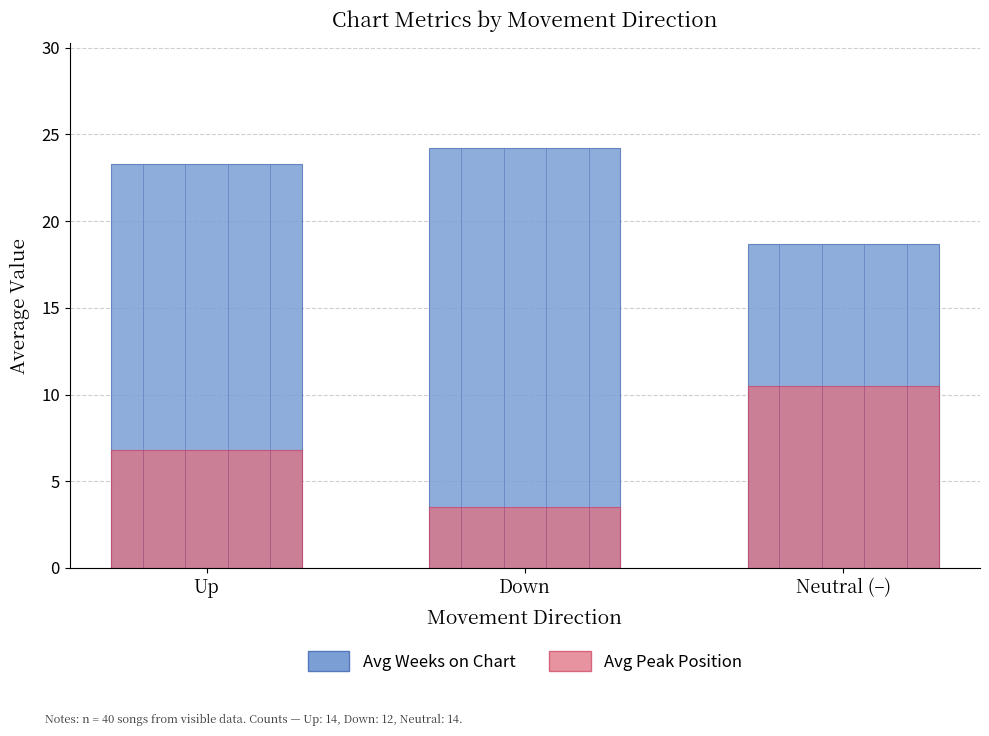

The value of Avg Weeks on Chart at Neutral (–) is 7.9. True or false?

False